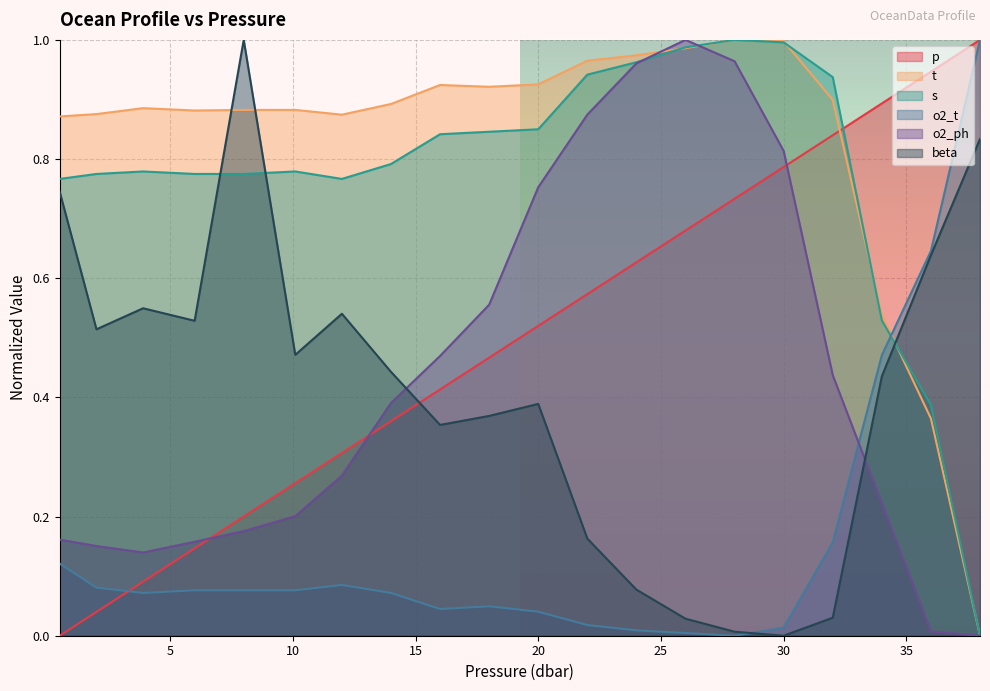

What is the approximate value of t at 12.0?

0.9